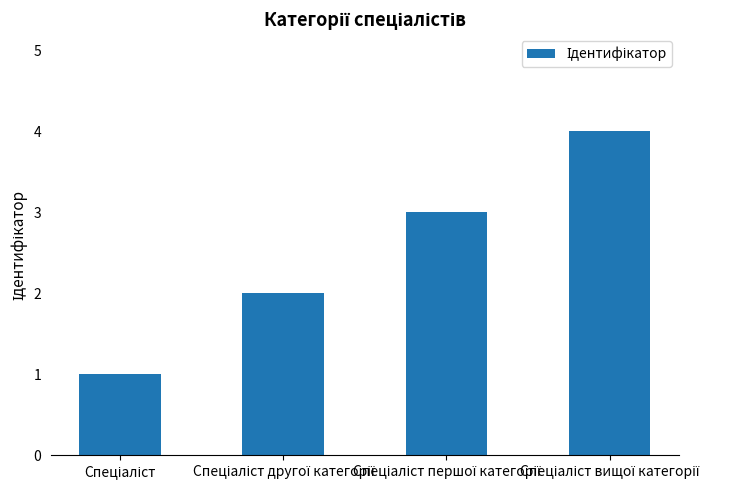

What is the maximum value shown in the chart?

4